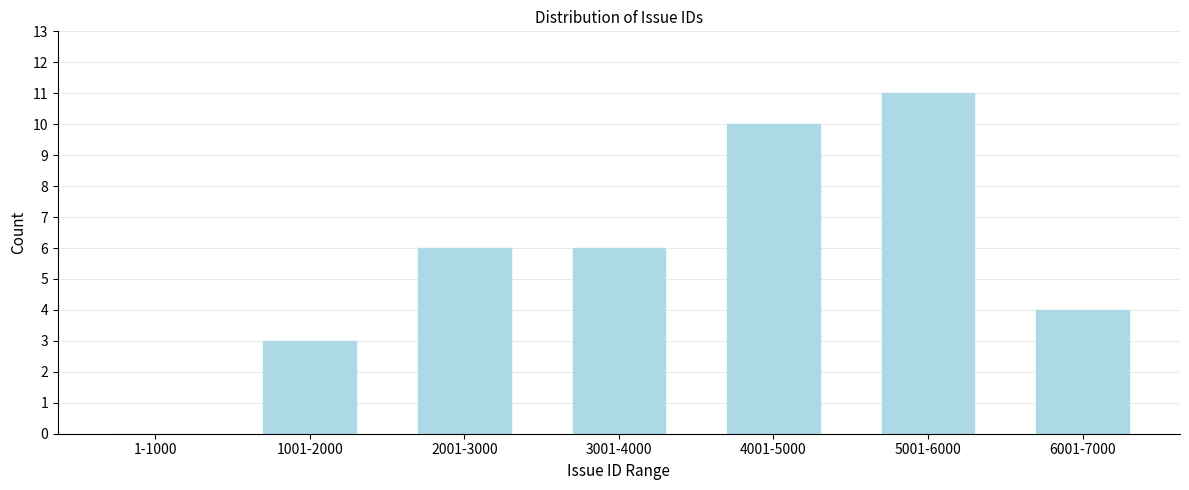

Reading right to left, extract all data points from this chart.

6001-7000=4	5001-6000=11	4001-5000=10	3001-4000=6	2001-3000=6	1001-2000=3	1-1000=0